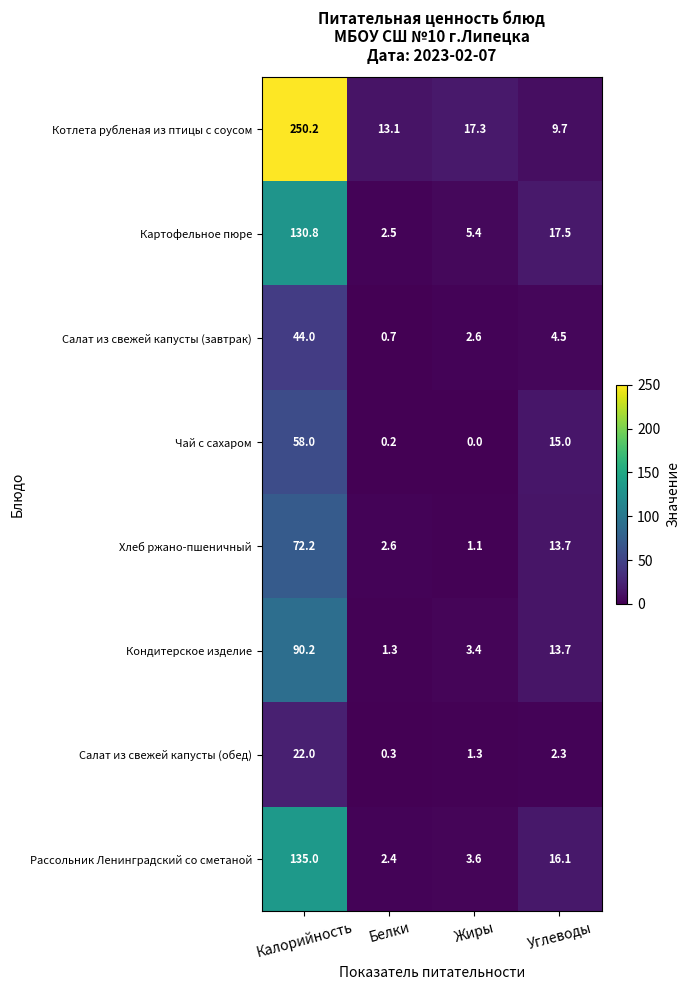

Is it true that Хлеб ржано-пшеничный equals 0.6 at Белки?

False